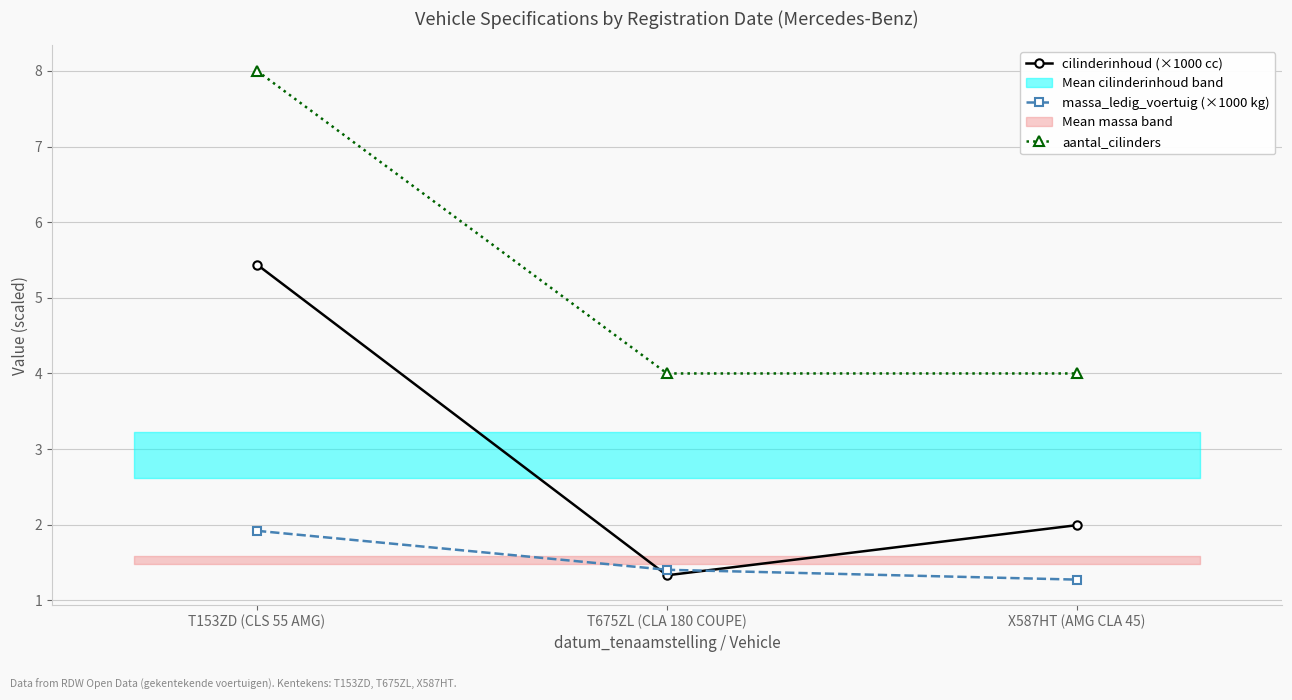

The value of cilinderinhoud (×1000 cc) at T153ZD (CLS 55 AMG) is 5.4. True or false?

True